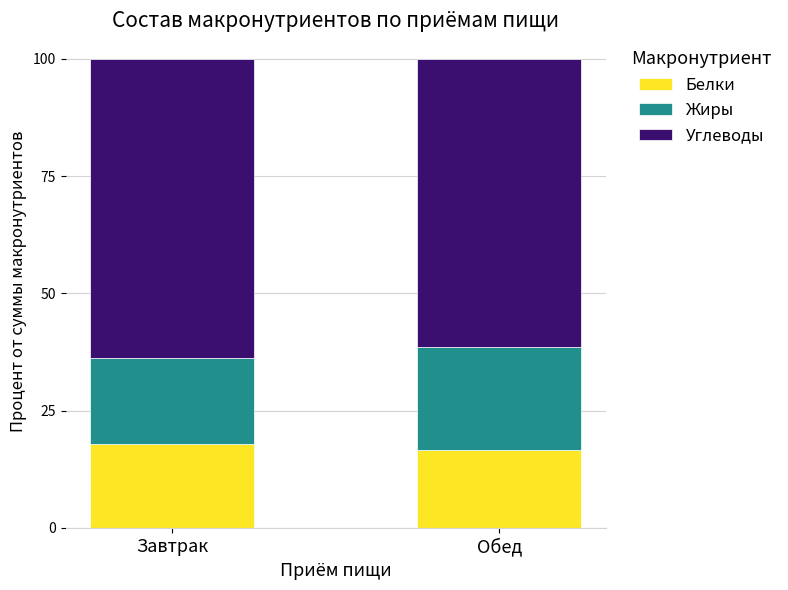

What is the total value across all series at Завтрак?

100.0